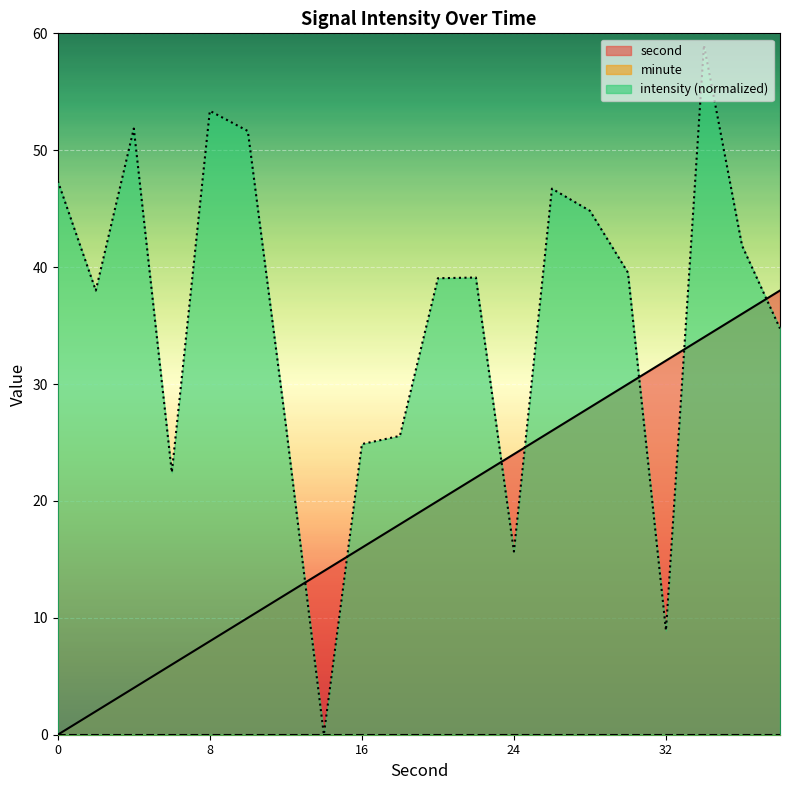

Reading left to right, extract all data points from this chart.

second: 0=0.0	2=2.0	4=4.0	6=6.0	8=8.0	10=10.0	12=12.0	14=14.0	16=16.0	18=18.0	20=20.0	22=22.0	24=24.0	26=26.0	28=28.0	30=30.0	32=32.0	34=34.0	36=36.0	38=38.0
intensity: 0=47.4	2=38.0	4=51.9	6=22.4	8=53.4	10=51.6	12=26.5	14=0.0	16=24.9	18=25.6	20=39.1	22=39.1	24=15.7	26=46.7	28=44.8	30=39.5	32=8.9	34=59.0	36=41.9	38=34.7